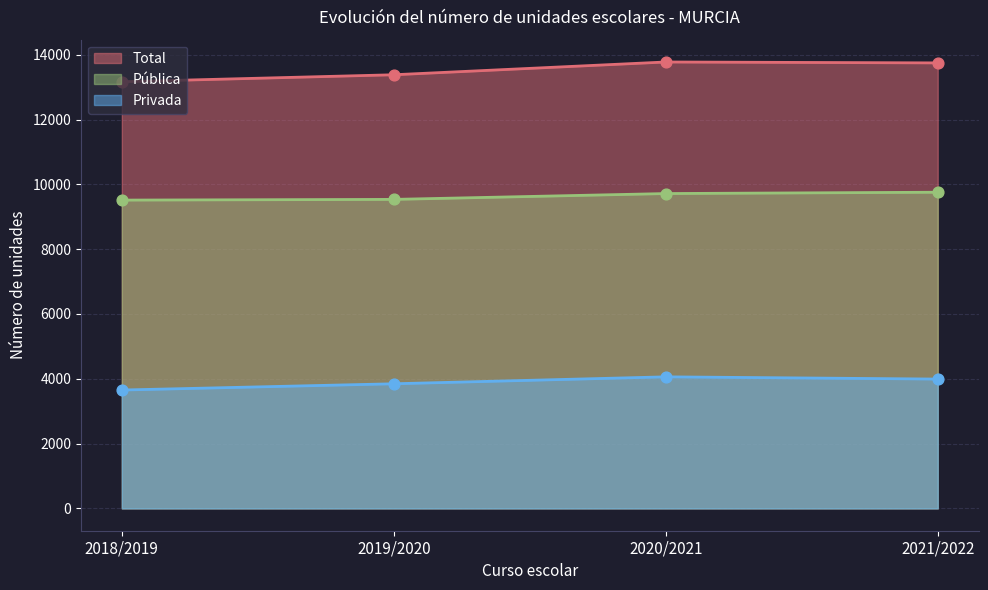

Which series has the largest total across all categories?

Total